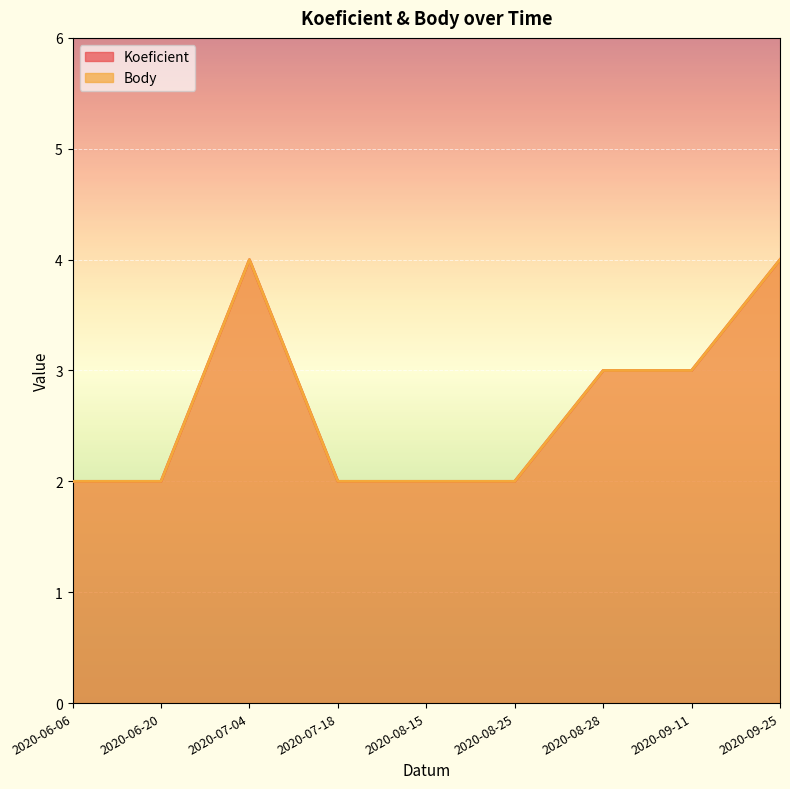

What is the sum of all Body values?

24